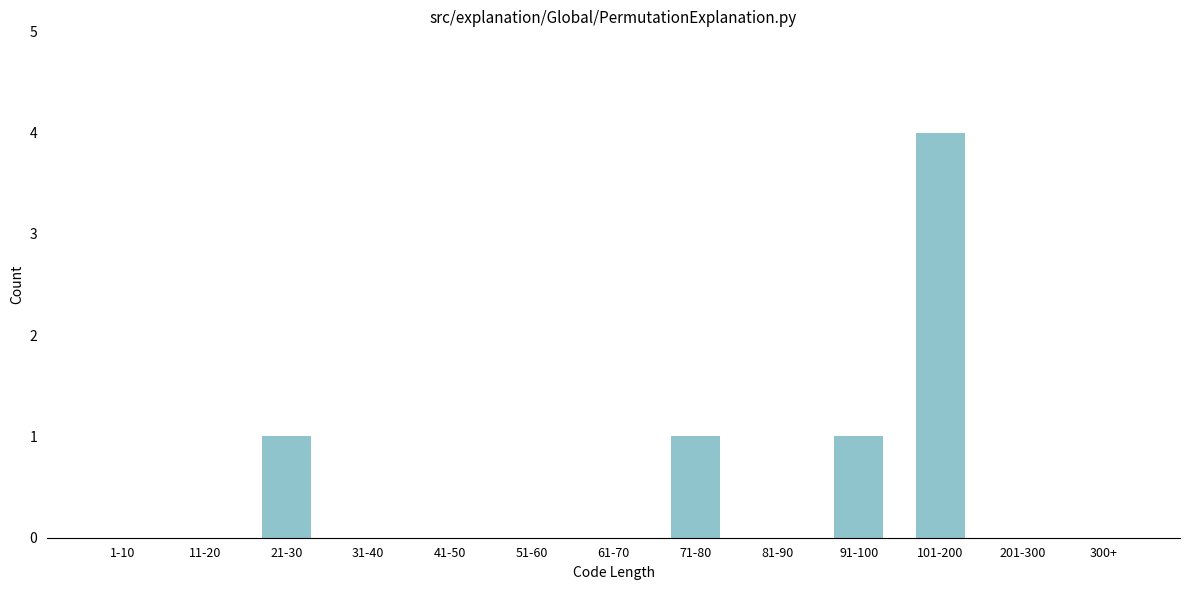

Reading right to left, extract all data points from this chart.

300+=0	201-300=0	101-200=4	91-100=1	81-90=0	71-80=1	61-70=0	51-60=0	41-50=0	31-40=0	21-30=1	11-20=0	1-10=0